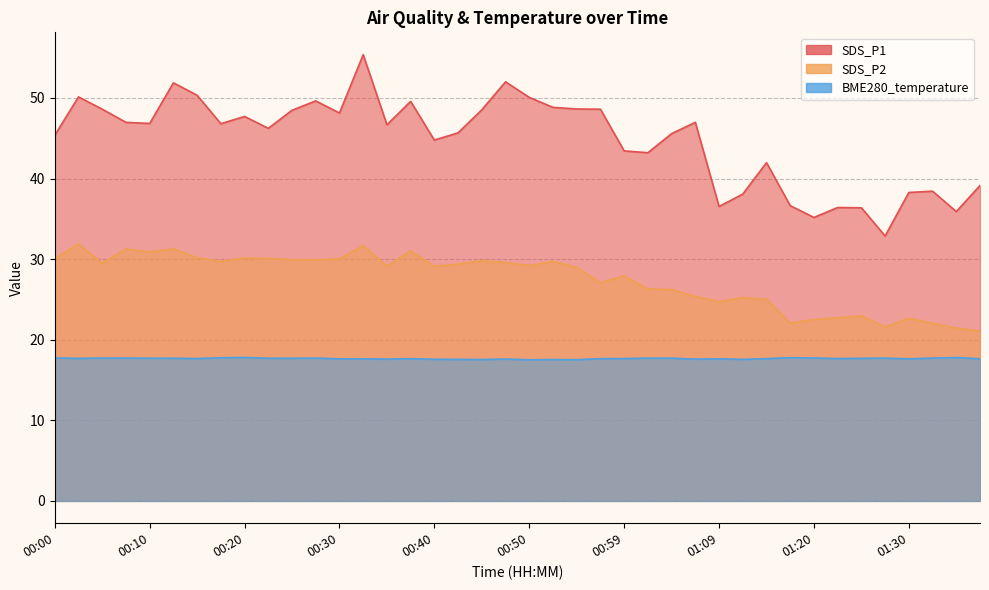

Where is the first local maximum for BME280_temperature?

00:20